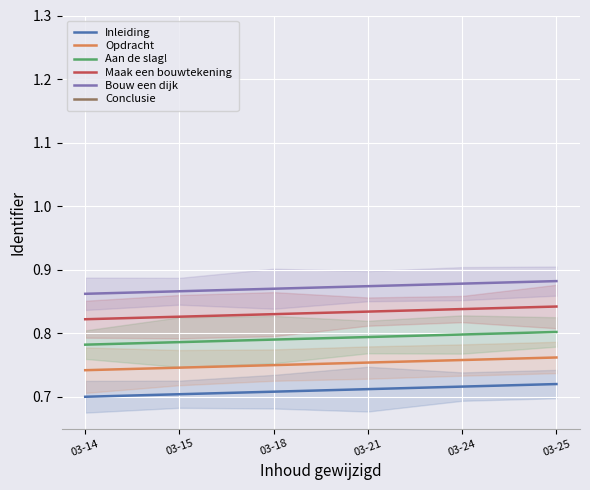

How many lines are shown in the chart?

6